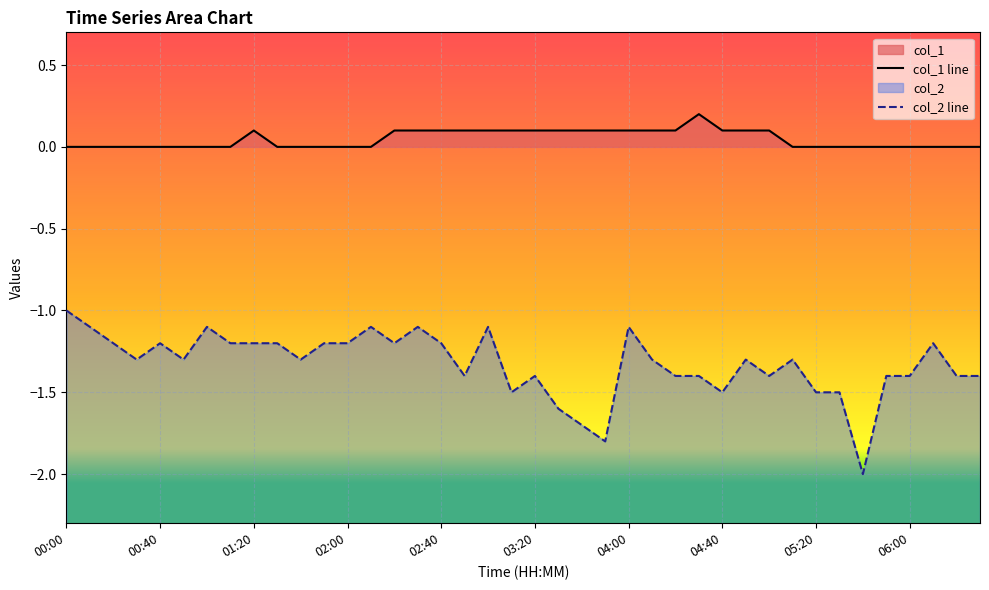

In col_2, how many points are lower than both neighbors (excluding endpoints)?

10